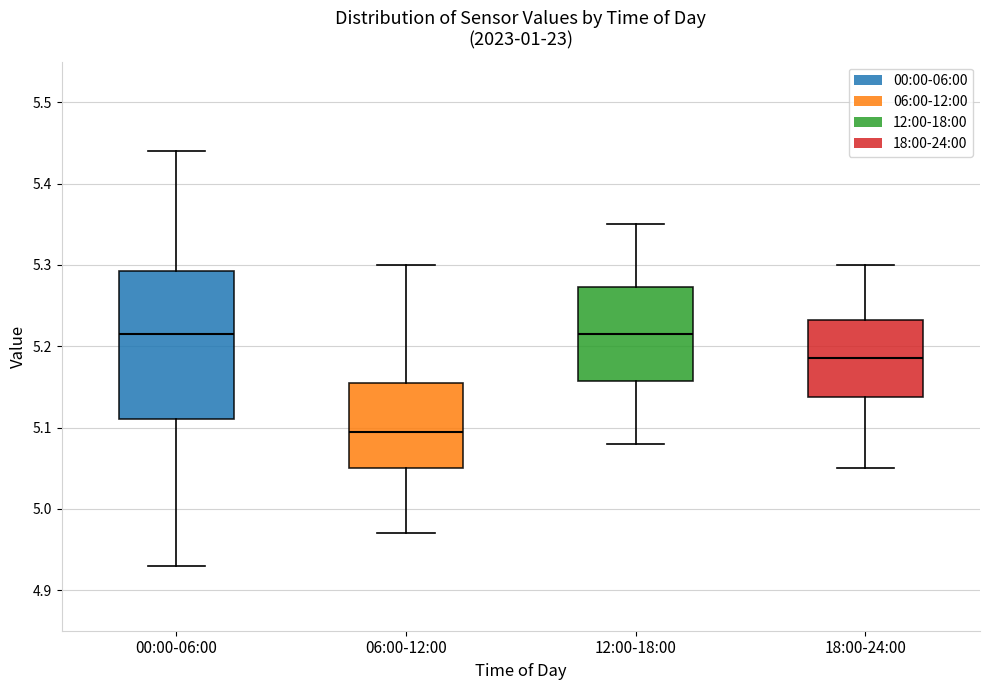

Which box's median line is the lowest?

06:00-12:00